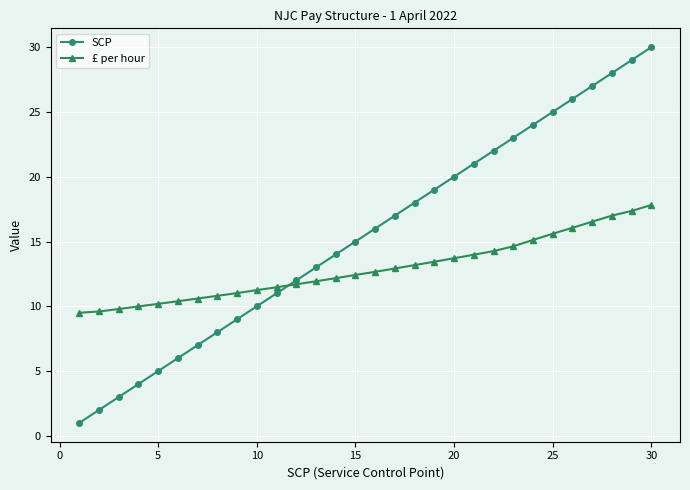

Which series has the largest total across all categories?

SCP